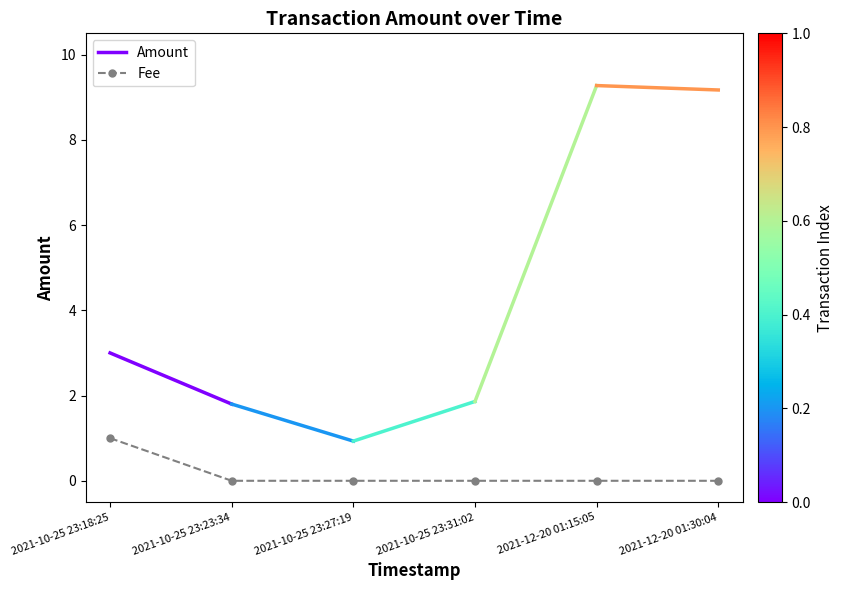

Rank the categories by value from highest to lowest.

2021-10-25 23:18:25, 2021-10-25 23:23:34, 2021-10-25 23:27:19, 2021-10-25 23:31:02, 2021-12-20 01:15:05, 2021-12-20 01:30:04